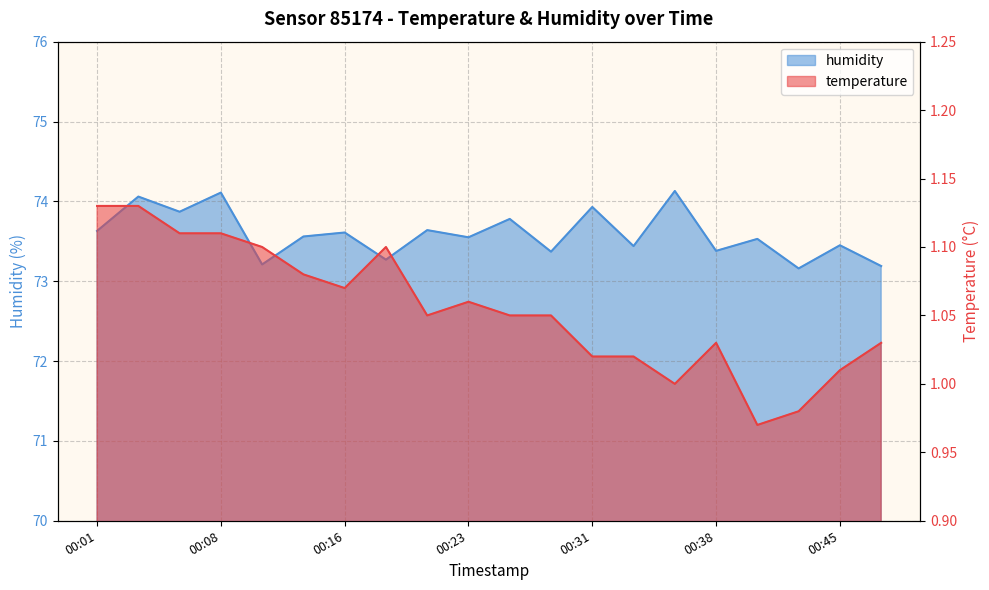

What is the value of the temperature point at the 17th from the left?

1.0